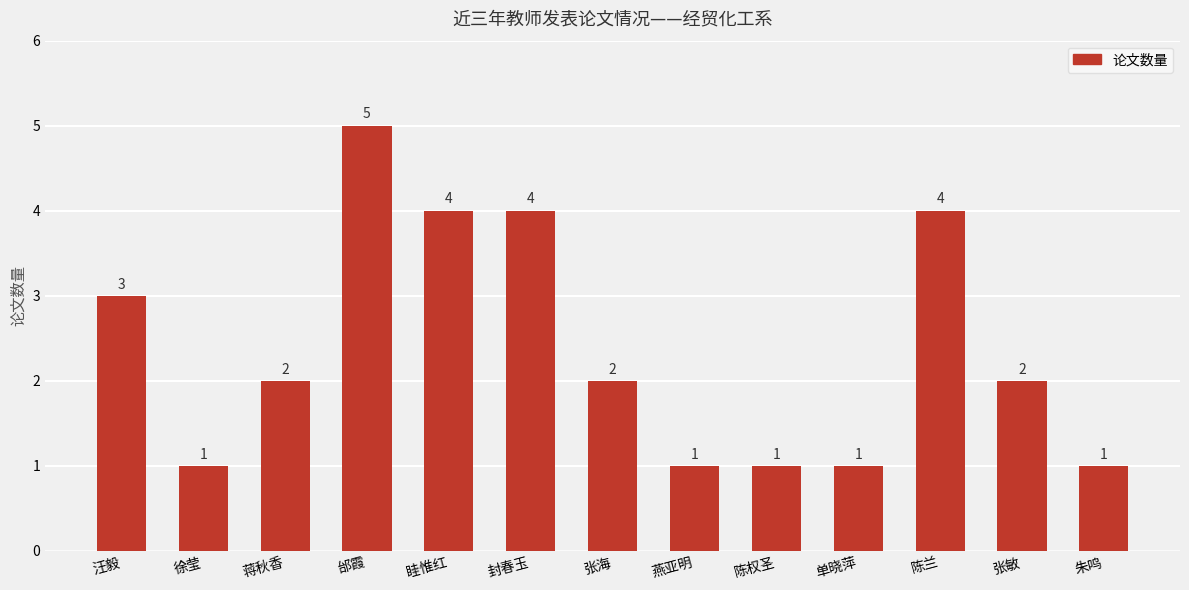

At which category does the chart reach its peak across all series?

邰霞